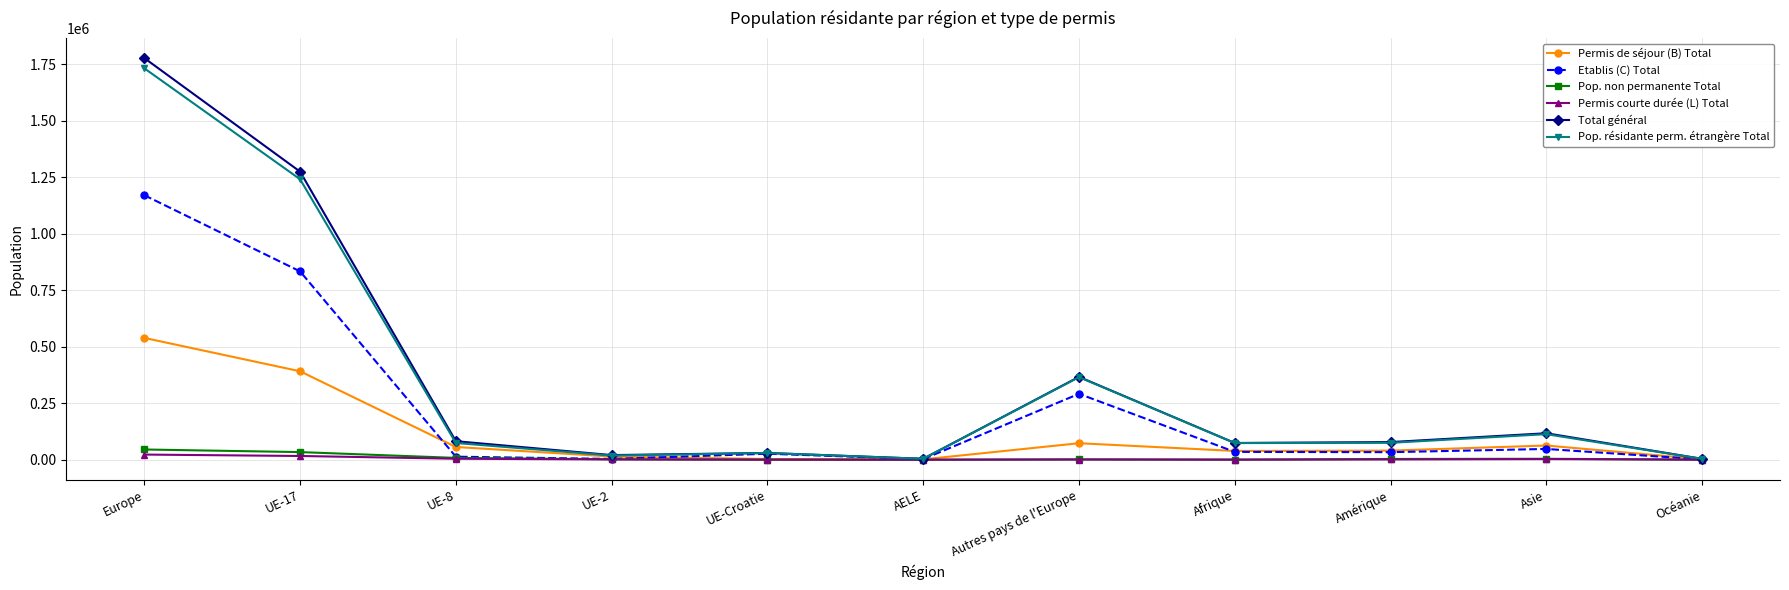

What is the highest value of the Total général series?

1778432